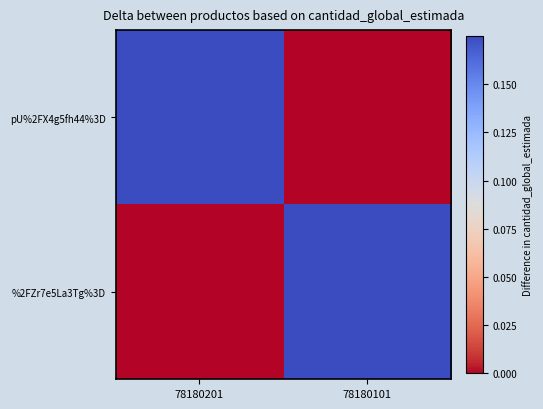

Reading right to left, what are all the values shown in this chart?

pU%2FX4g5fh44%3D: 78180101=0	78180201=1
%2FZr7e5La3Tg%3D: 78180101=1	78180201=0